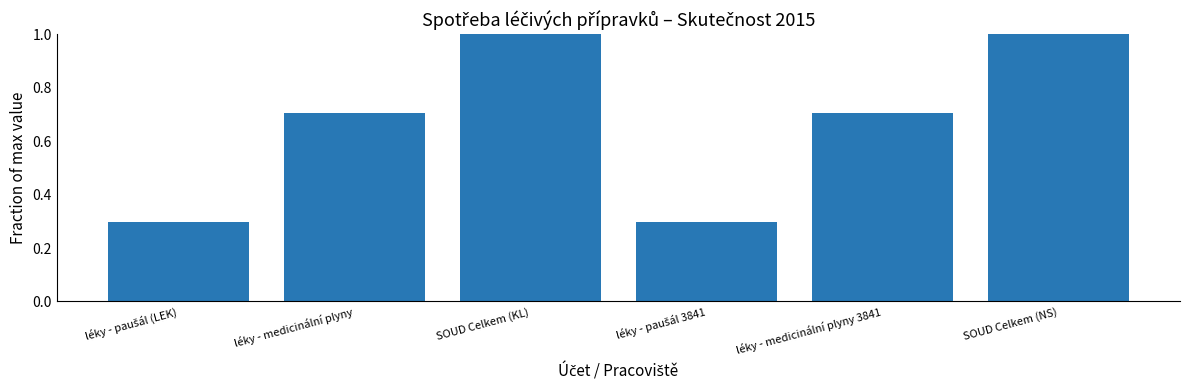

Reading left to right, list all the values displayed in this chart.

0.3	0.7	1.0	0.3	0.7	1.0